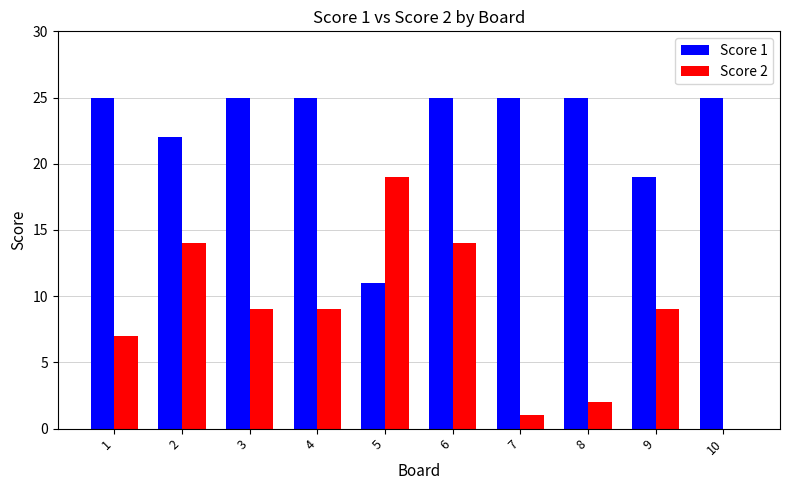

Reading left to right, transcribe all the data shown in this chart.

Score 1: 1=25	2=22	3=25	4=25	5=11	6=25	7=25	8=25	9=19	10=25
Score 2: 1=7	2=14	3=9	4=9	5=19	6=14	7=1	8=2	9=9	10=0